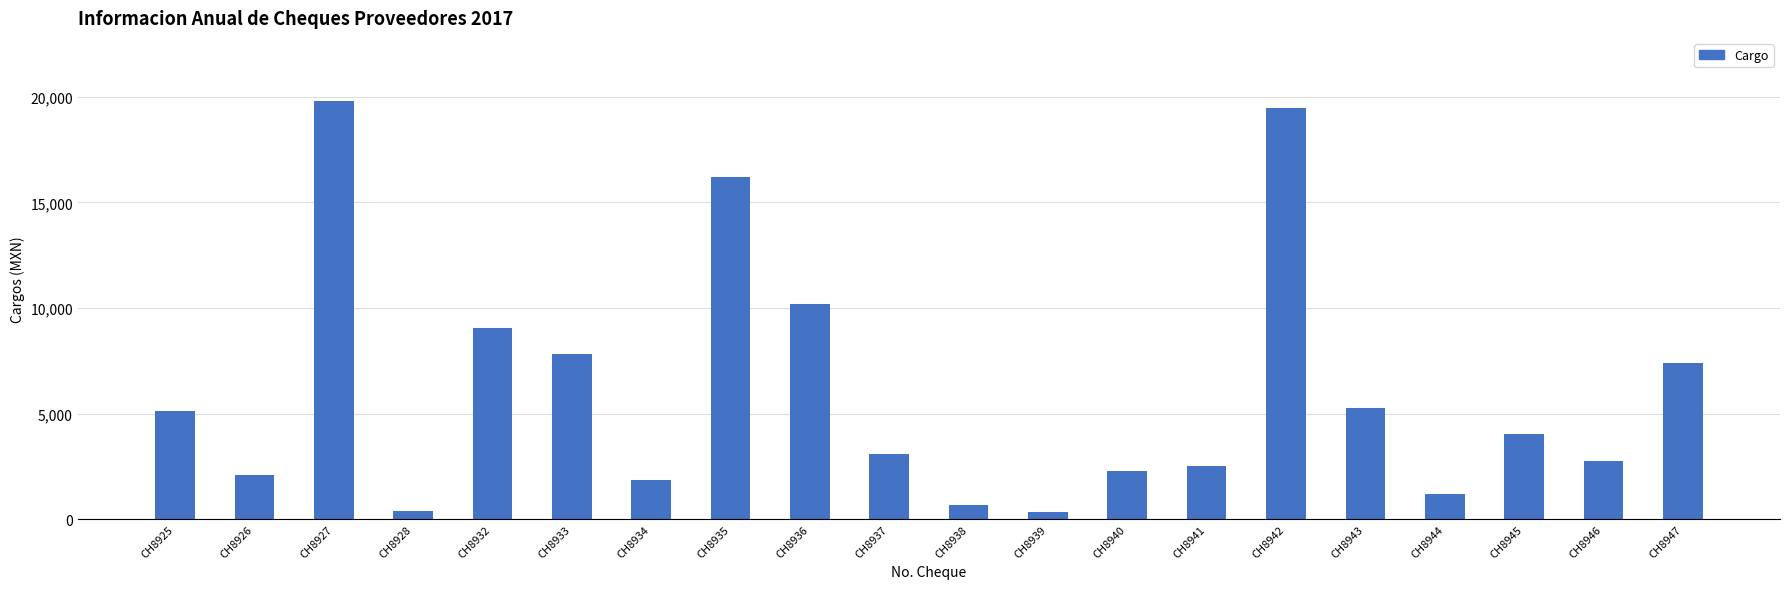

How many series are shown in this chart?

1